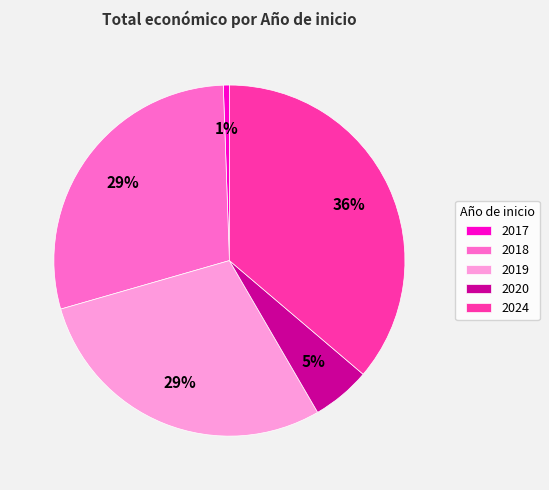

Count the number of slices in the pie.

5